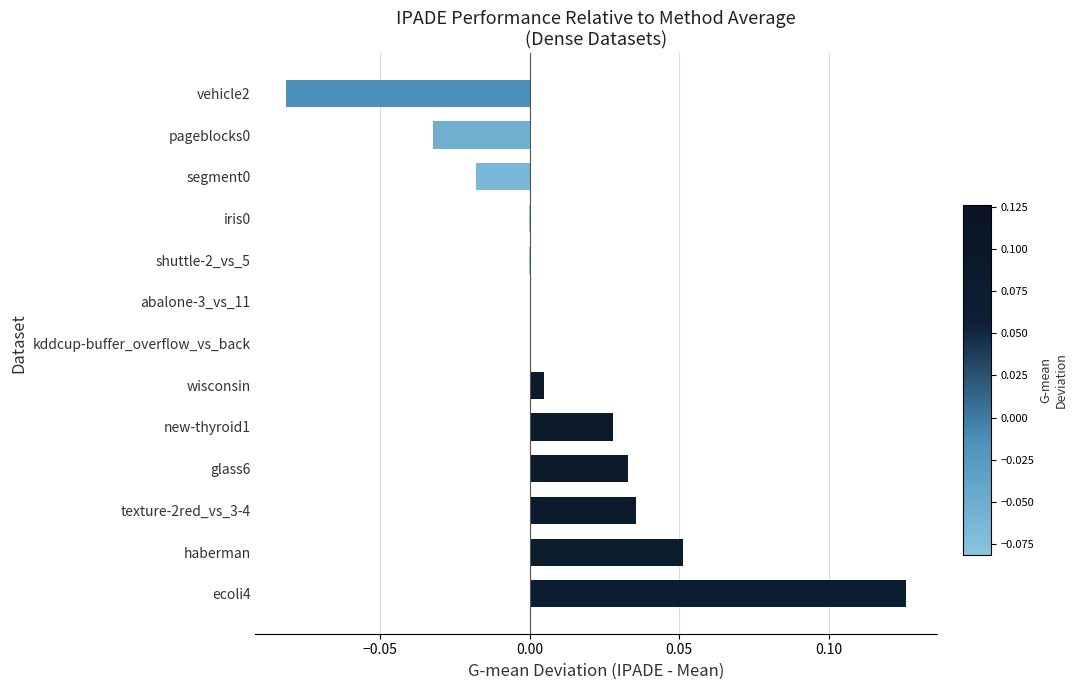

Is it true that the value at abalone-3_vs_11 is 0.0?

True